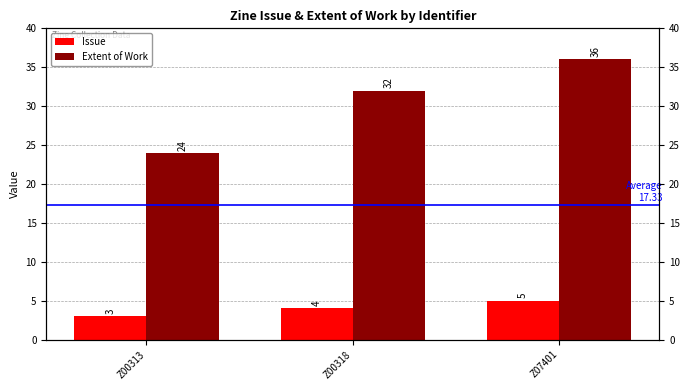

Is it true that Issue equals 3 at Z00313?

True